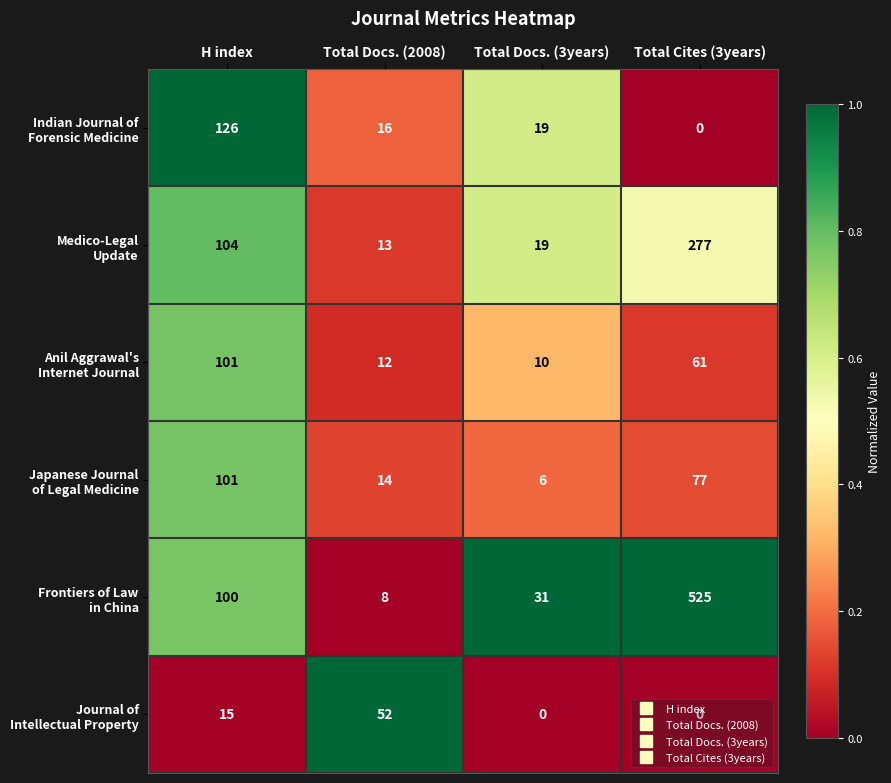

What is the spread (max minus min) of values at H index?

111